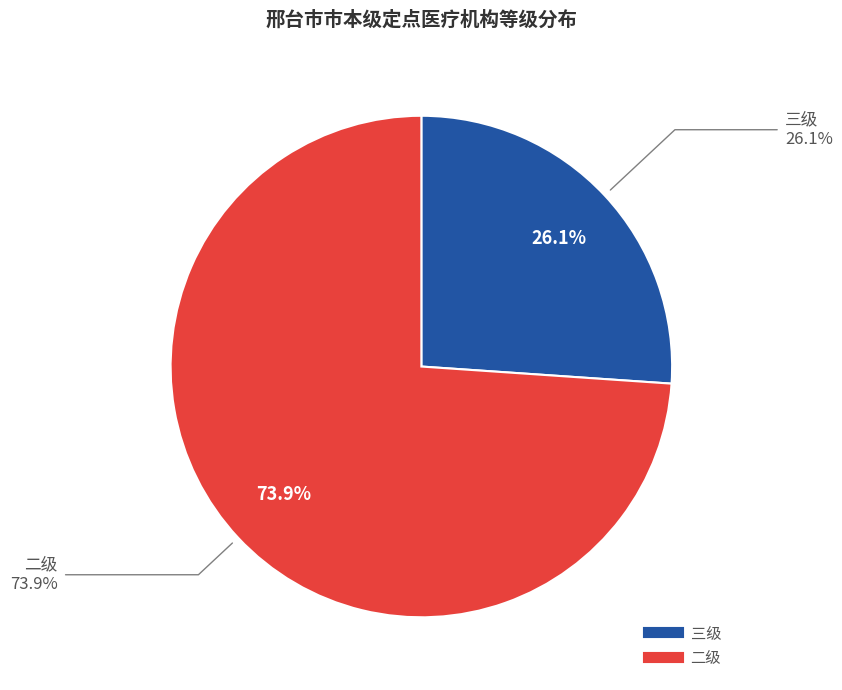

Rank the categories by value from lowest to highest.

三级, 二级